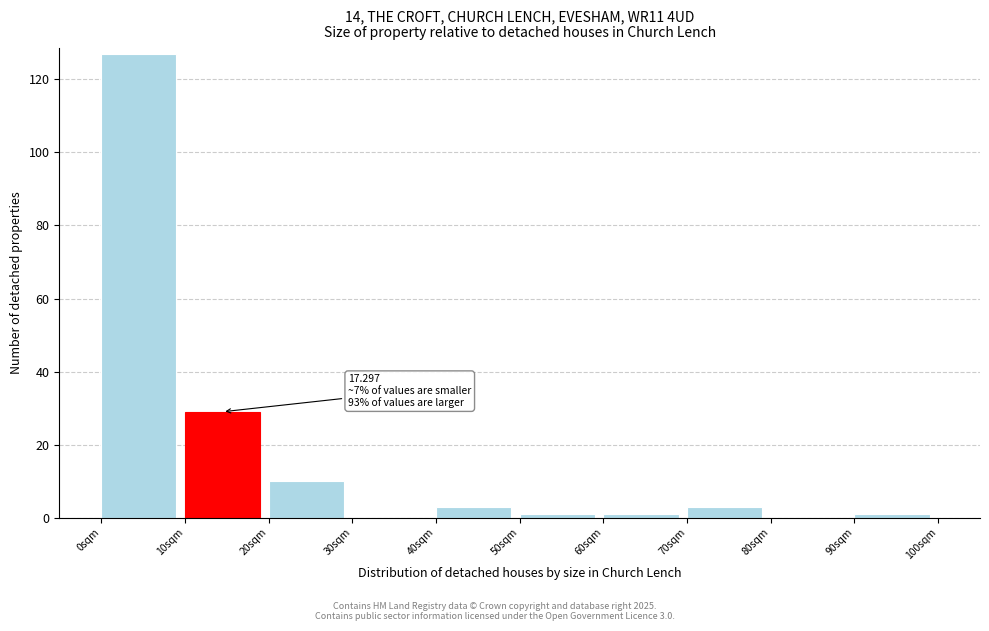

Over which range of the x-axis is the bar tallest?

0 to 10